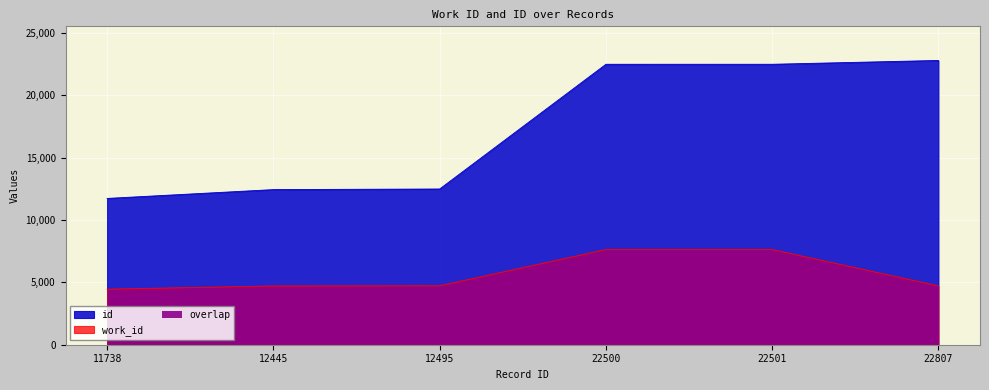

What is the total value across all series at 22501?

30138